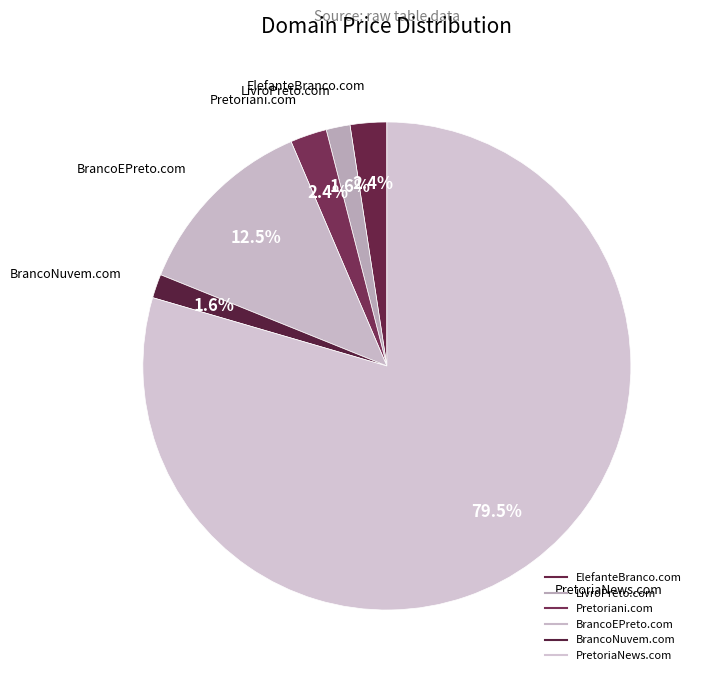

How many slices are in this pie chart?

6